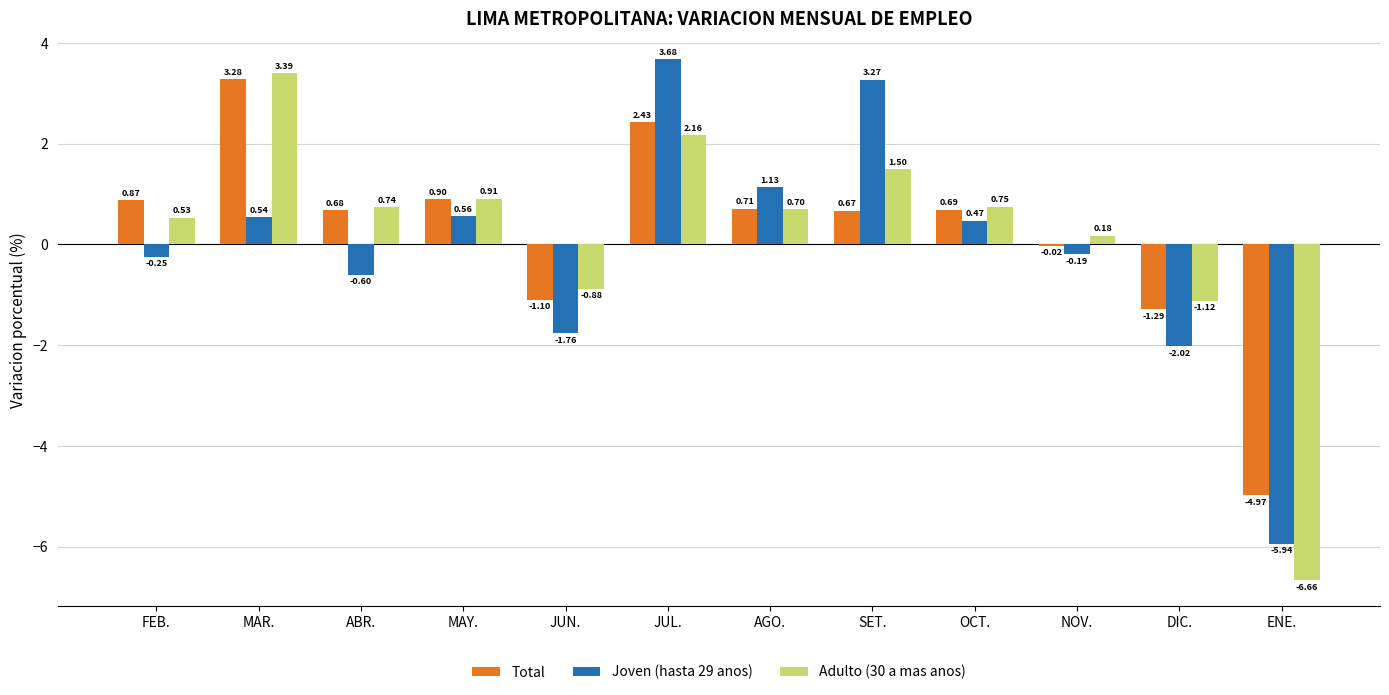

Which category has the highest value in the Adulto (30 a mas anos) series?

MAR.